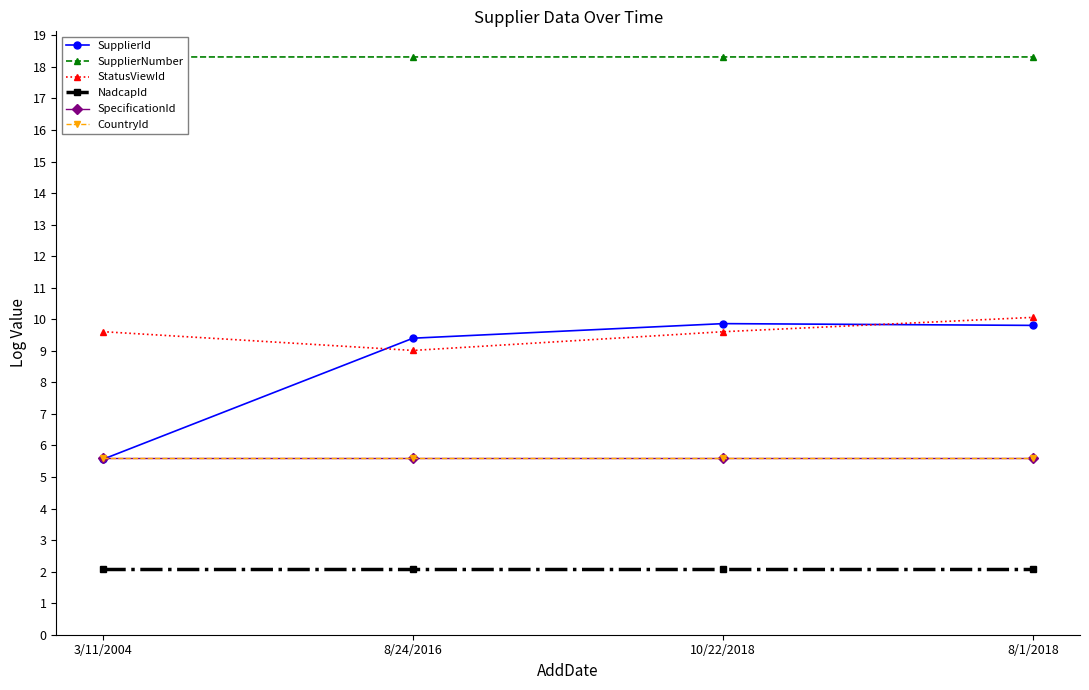

At which label is SupplierId closest to 7?

3/11/2004